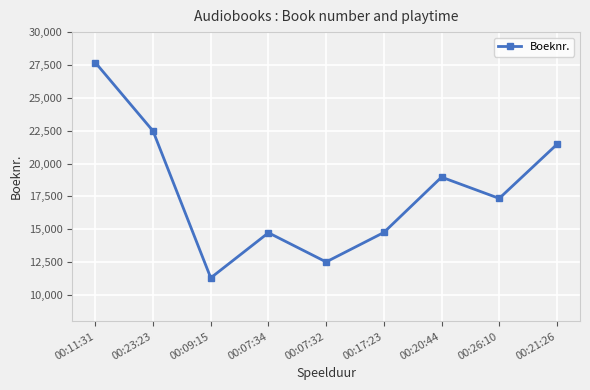

What is the minimum value shown in the chart?

11308